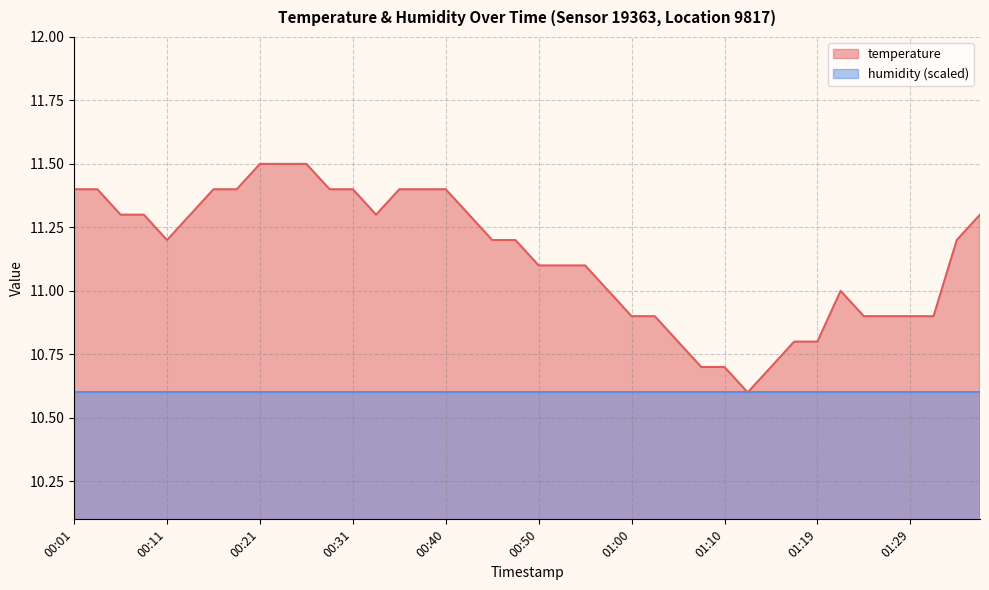

At which category does the chart reach its minimum across all series?

01:12